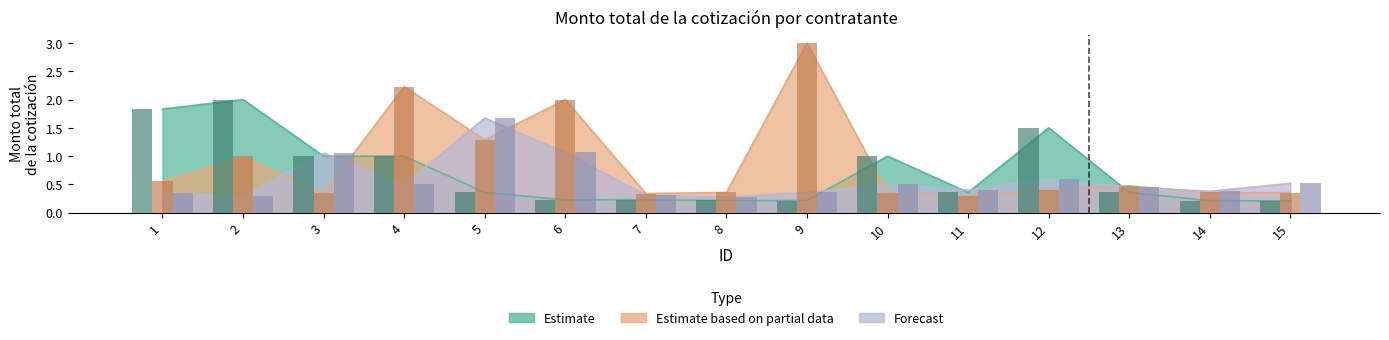

What is the approximate value of Estimate based on partial data at 11?

0.3